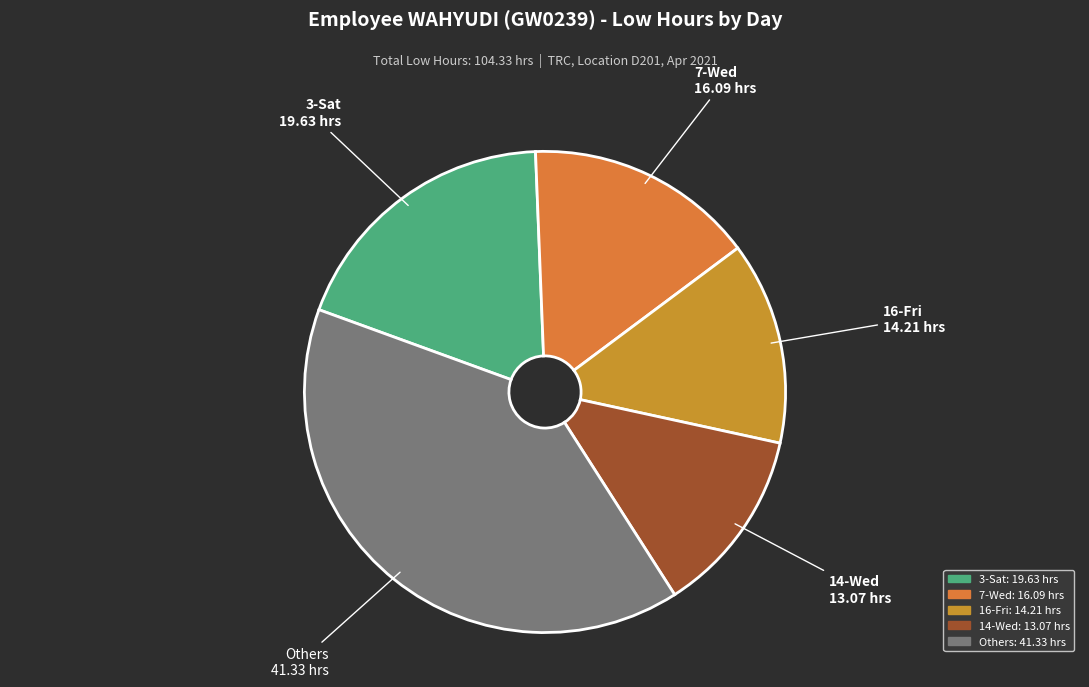

Does any single category account for the majority?

No